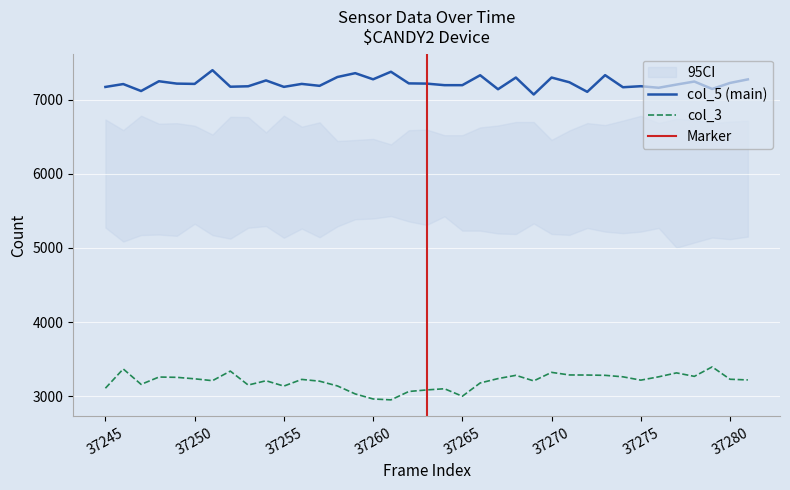

True or false: col_3 and col_5 (main) cross at least once.

False